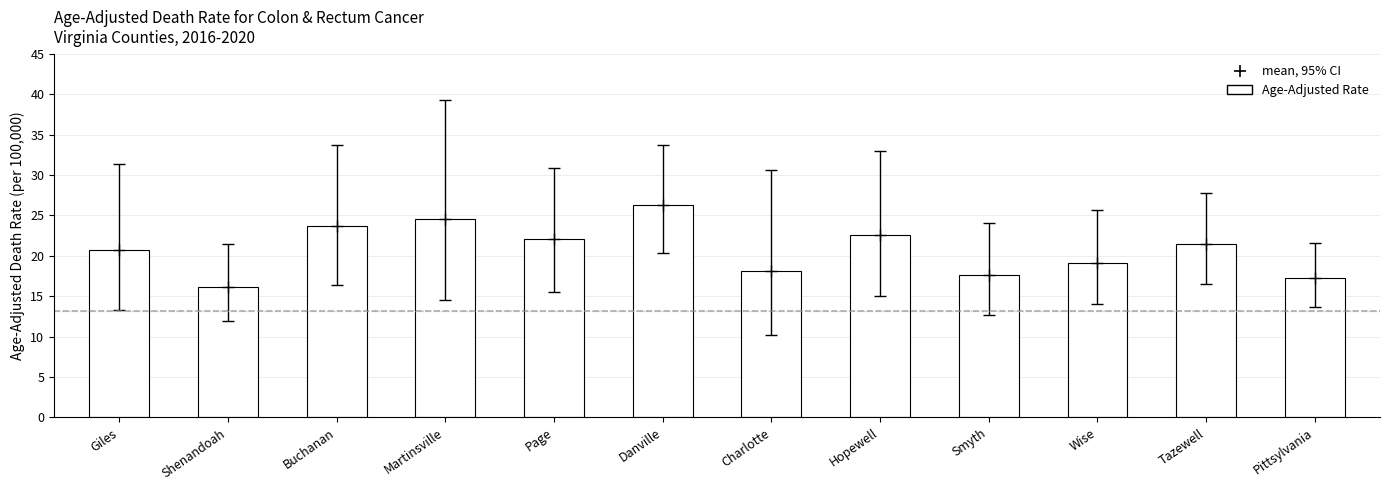

Rank the categories by value from lowest to highest.

Shenandoah, Pittsylvania, Smyth, Charlotte, Wise, Giles, Tazewell, Page, Hopewell, Buchanan, Martinsville, Danville